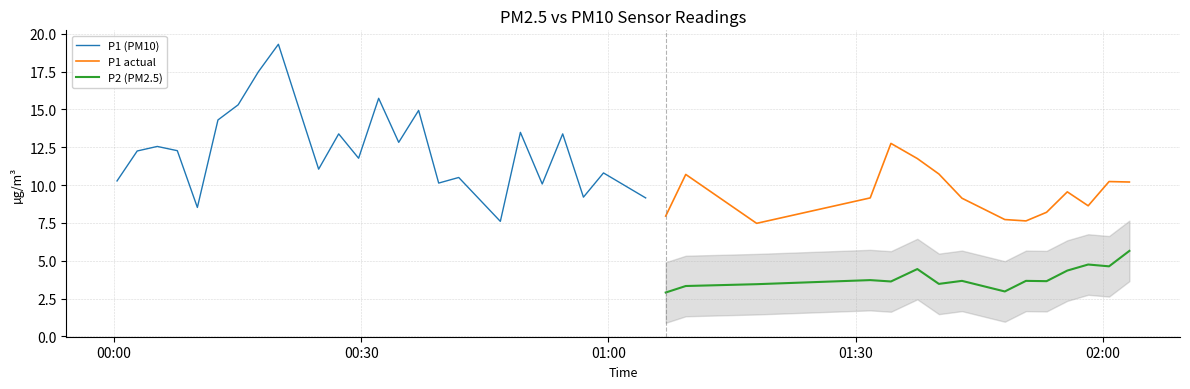

What is the spread (max minus min) of values at 17?

6.1